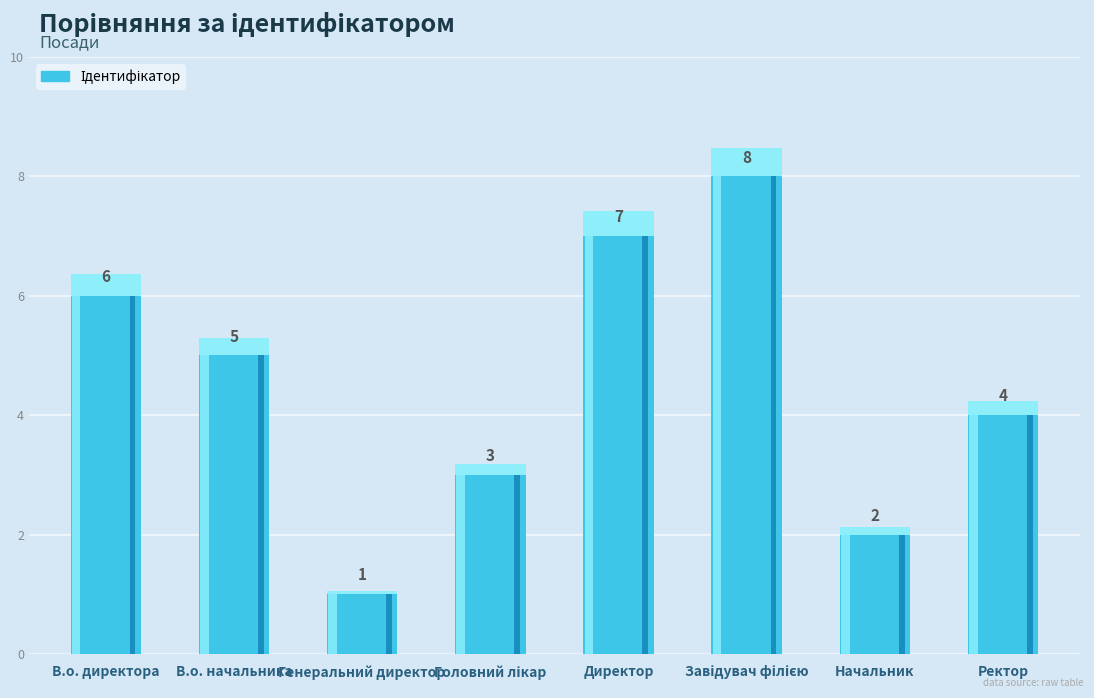

At which category does the chart reach its minimum across all series?

Генеральний директор